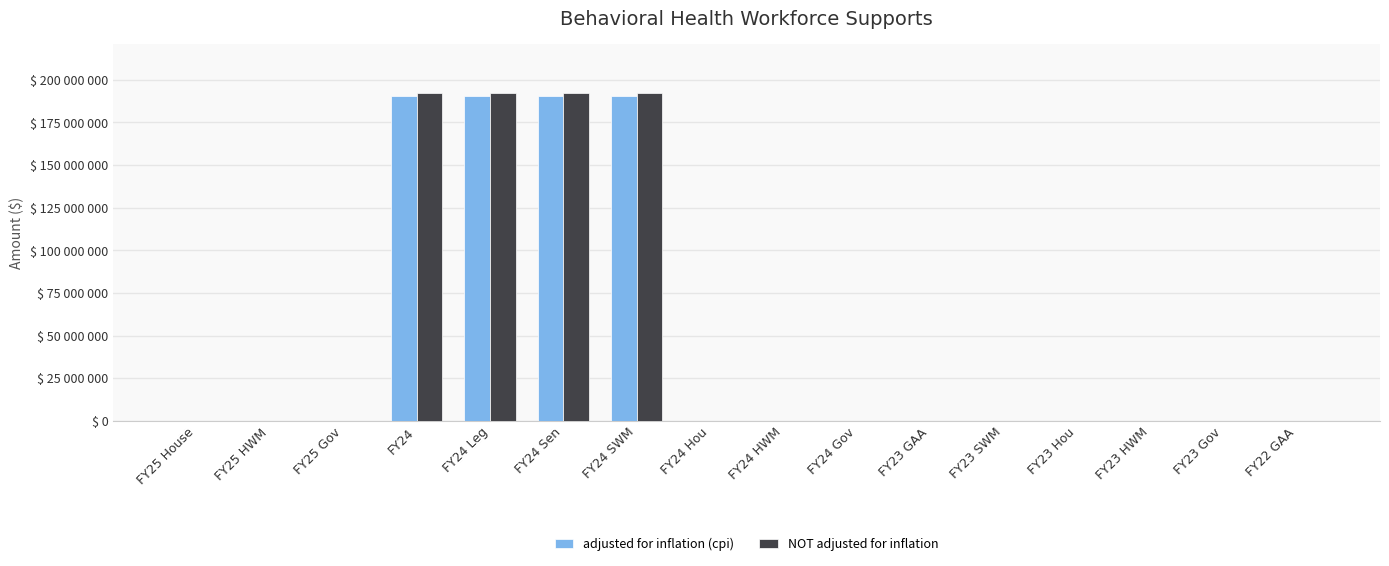

Reading left to right, transcribe all the data shown in this chart.

adjusted for inflation (cpi): 0	0	0	190317532	190317532	190317532	190317532	0	0	0	0	0	0	0	0	0
NOT adjusted for inflation: 0	0	0	192000000	192000000	192000000	192000000	0	0	0	0	0	0	0	0	0